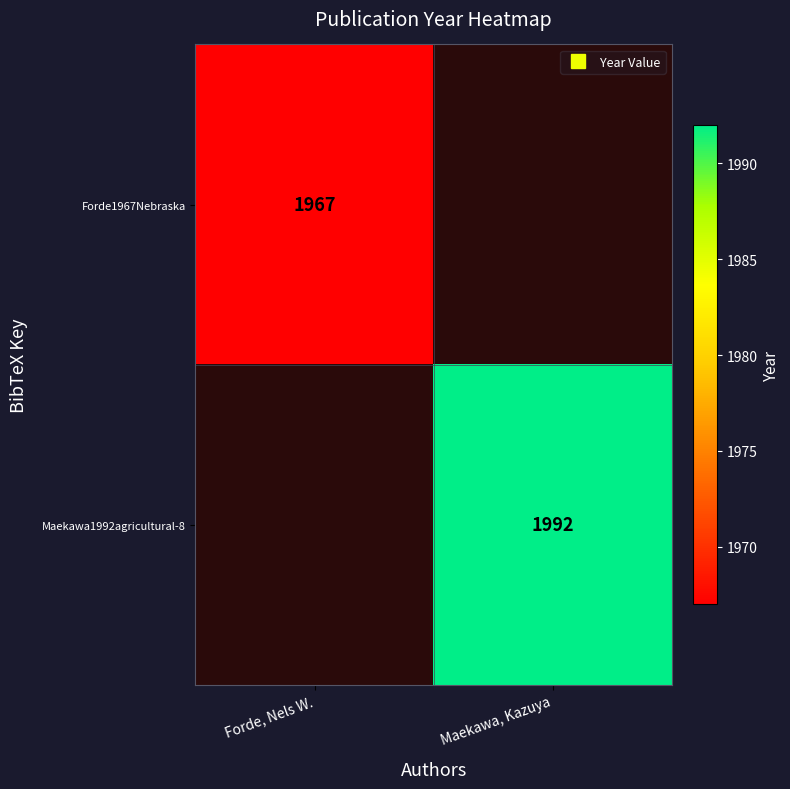

Between Maekawa, Kazuya and Forde, Nels W., which is larger?

Forde, Nels W.